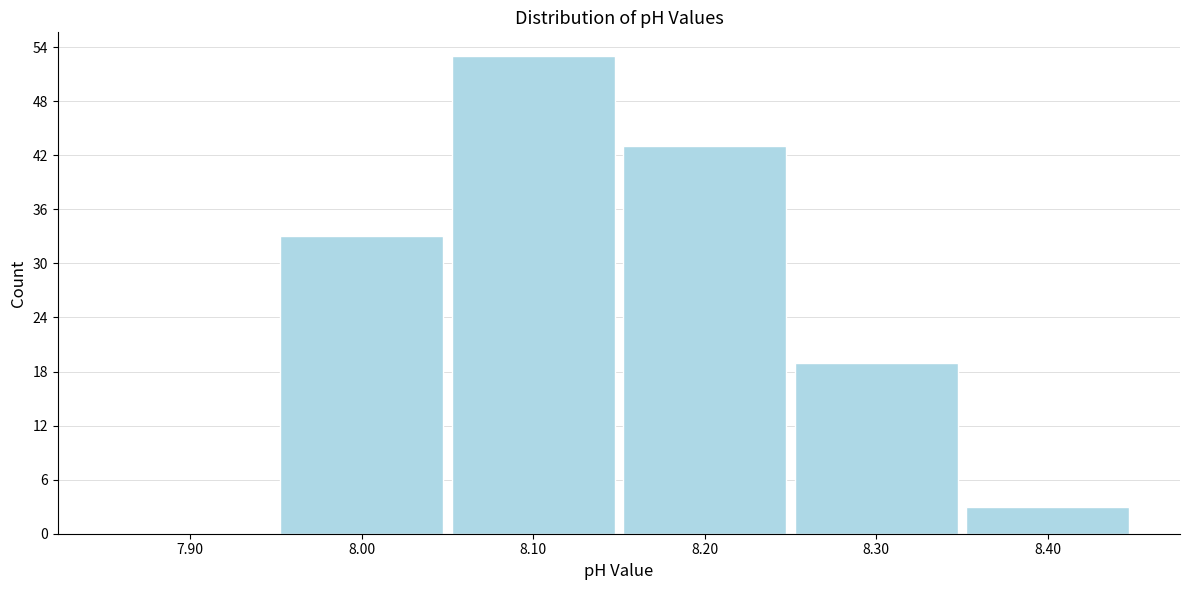

Reading left to right, transcribe this chart: for each bar, give the range it covers on the x-axis and its height. The values are not printed on the chart, so give them approximately, as read against the axis.

7.85 to 7.95: 0
7.95 to 8.05: 33
8.05 to 8.15: 53
8.15 to 8.25: 43
8.25 to 8.35: 19
8.35 to 8.45: 3